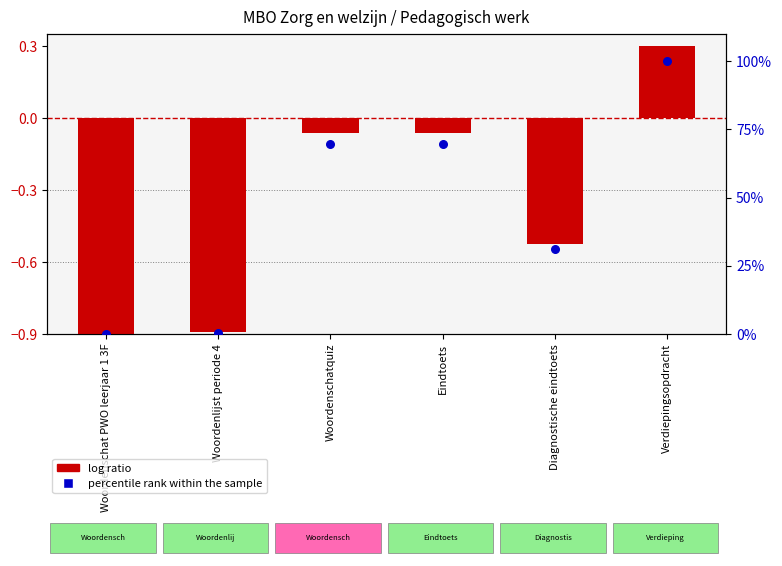

At which category is the sum across all series the highest?

Verdiepingsopdracht